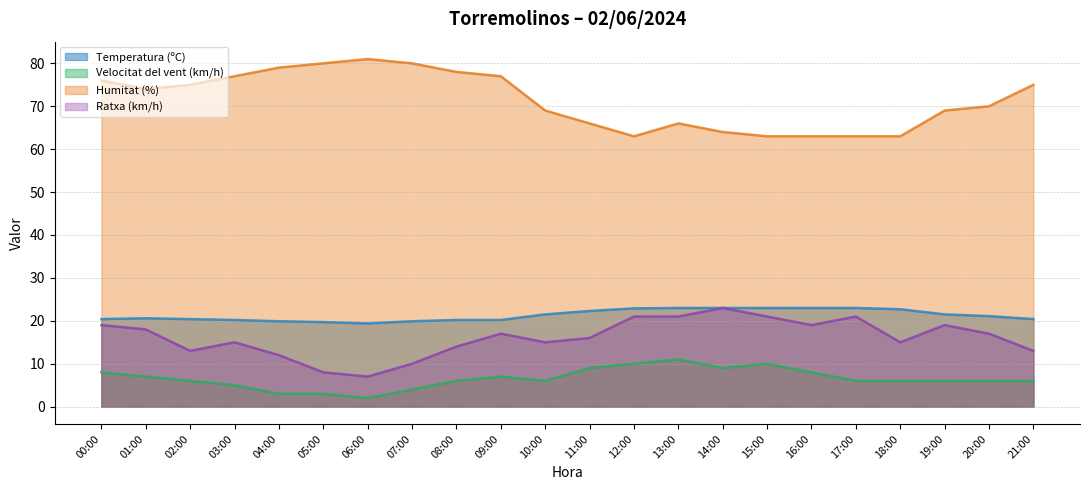

How many lines are shown in the chart?

4